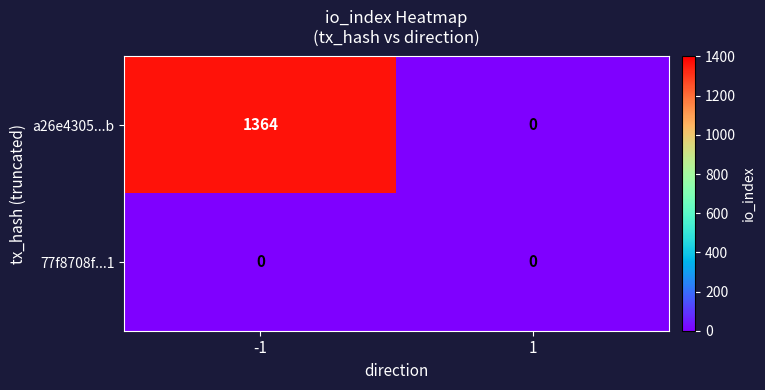

Is it true that a26e4305...b equals 0 at 1?

True